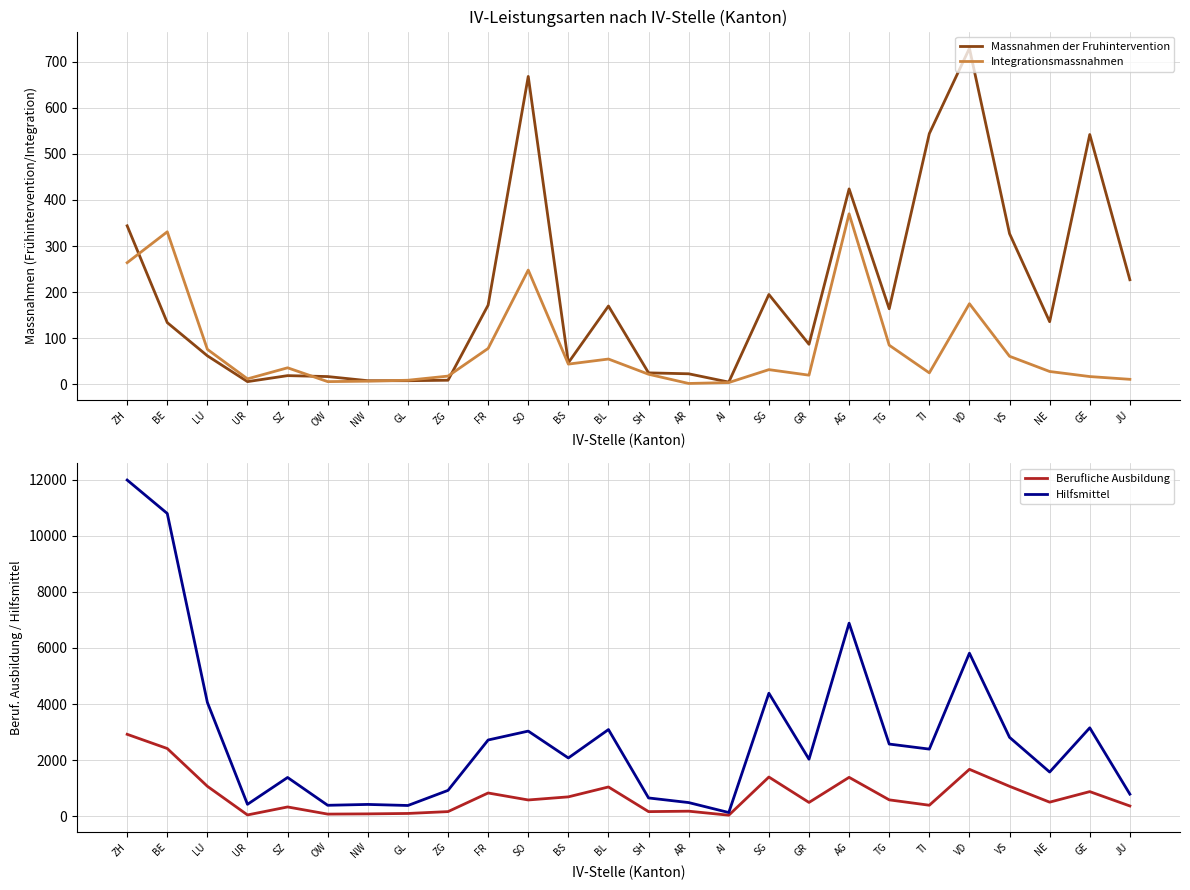

Which category has the highest value in the Massnahmen der Fruhintervention series?

VD